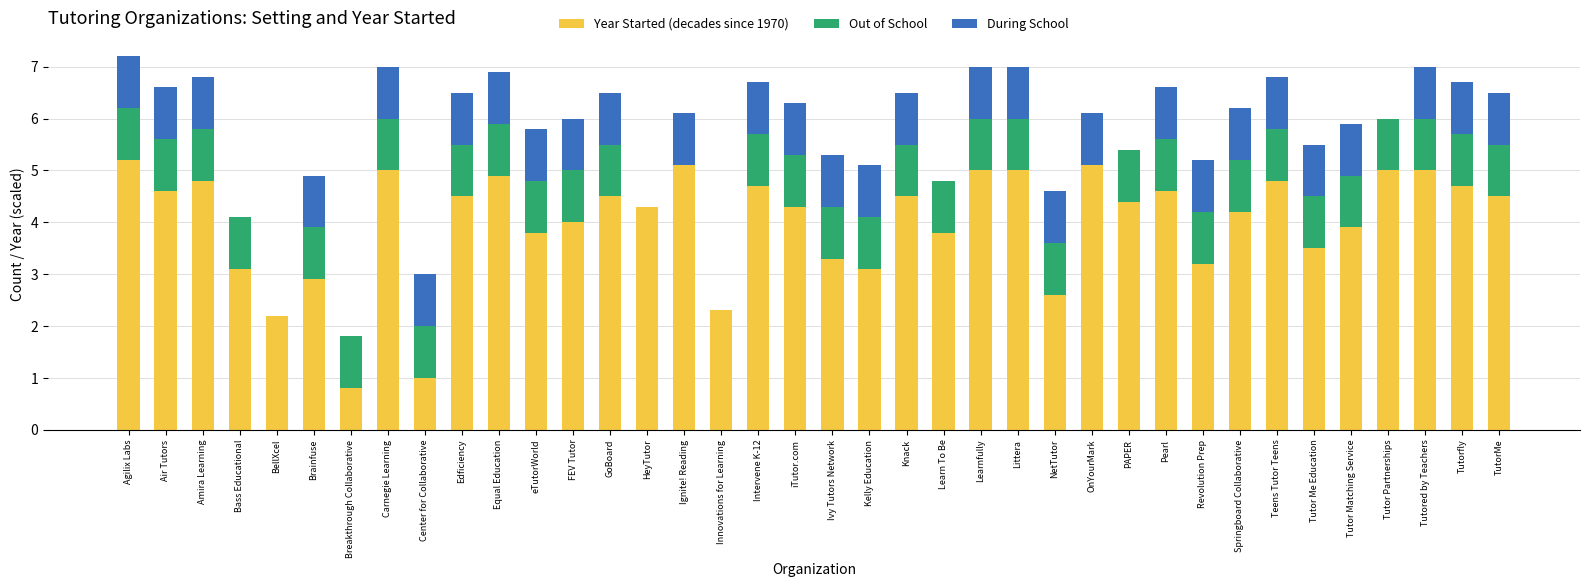

The value of Year Started (decades since 1970) at Revolution Prep is 3.2. True or false?

True